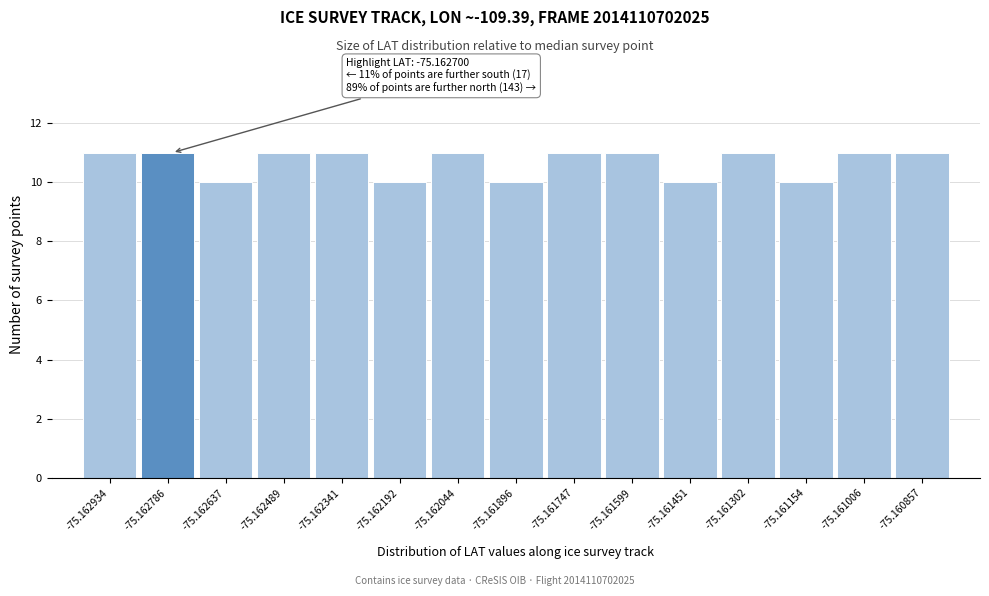

Reading right to left, list all the values displayed in this chart.

11	11	10	11	10	11	11	10	11	10	11	11	10	11	11